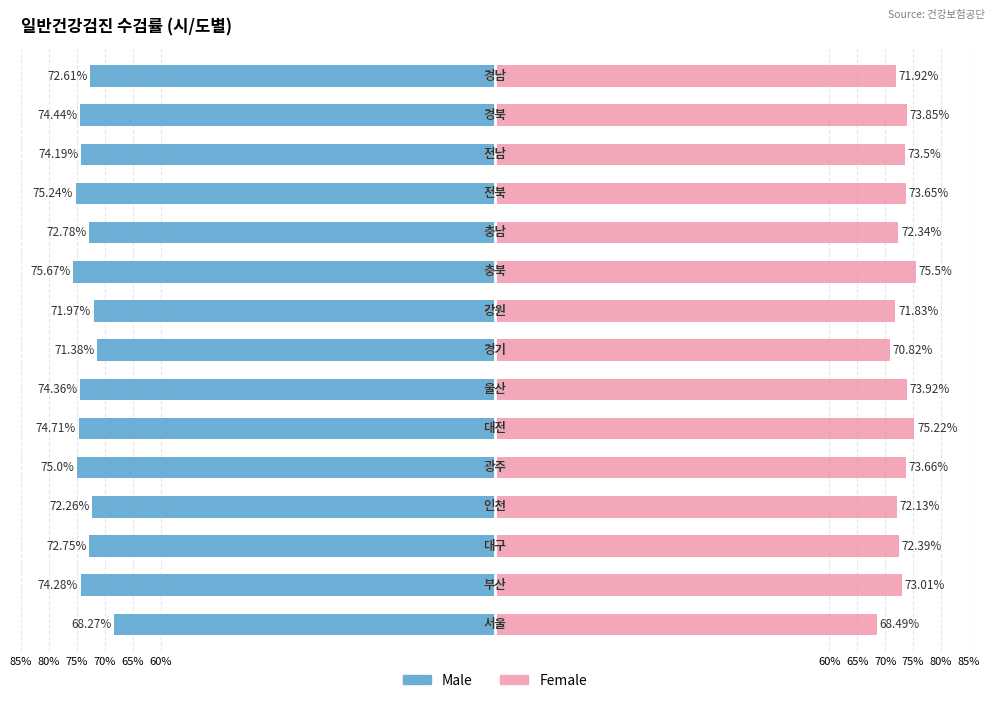

How many bars are there in total?

30